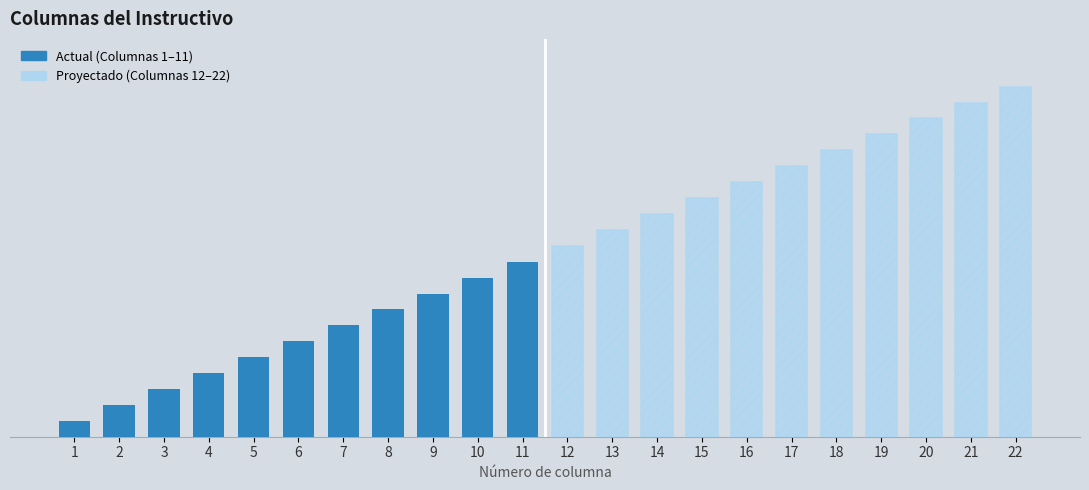

At how many categories does at least one series exceed 4?

11